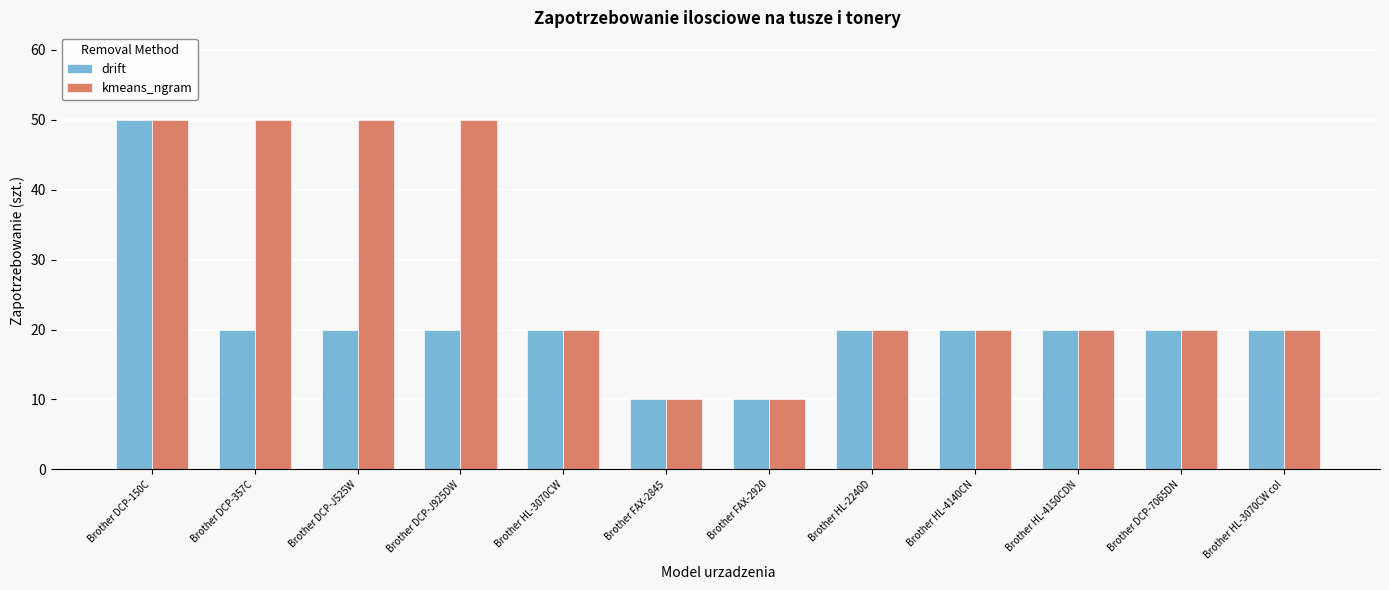

What is the average value of the kmeans_ngram series?

28